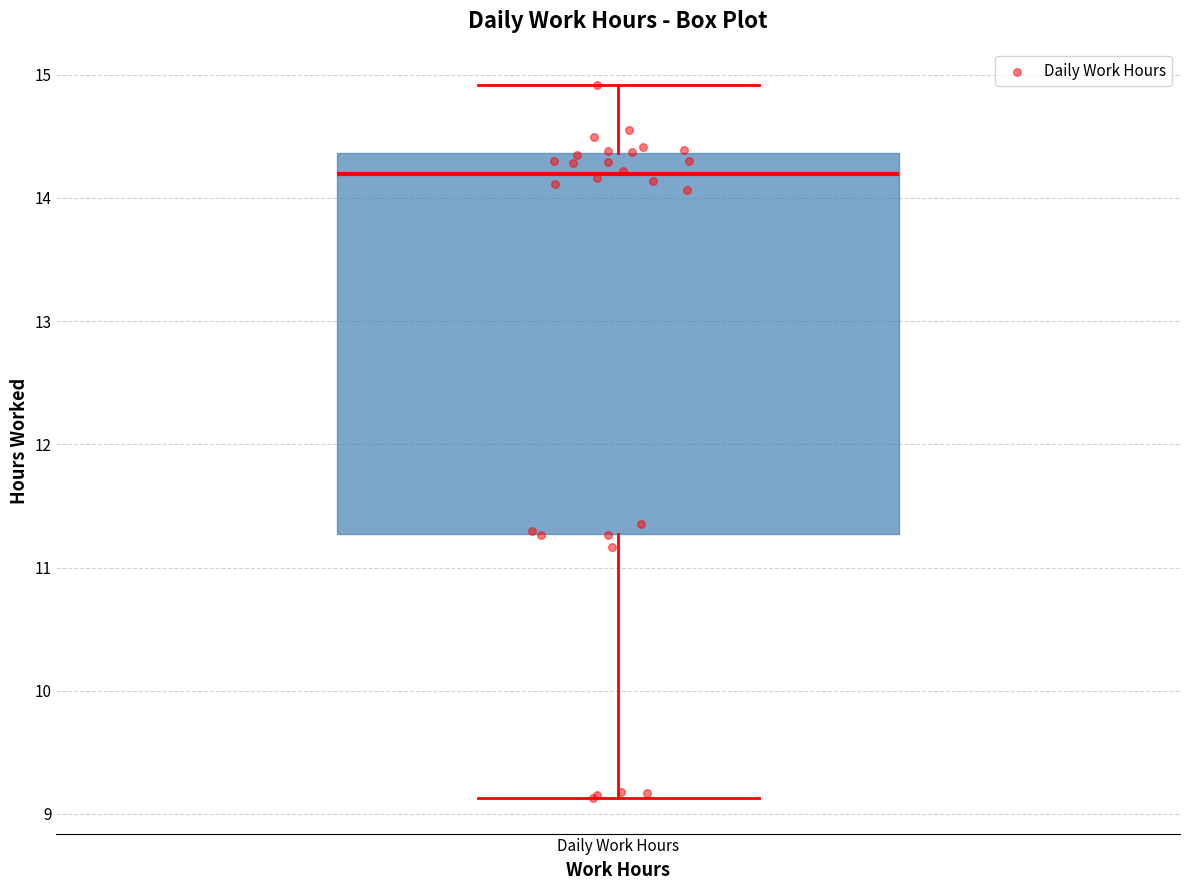

Read this box plot against the y-axis: the position of the median line, the range covered by the box, and the ends of both whiskers. The values are not printed on the chart, so give them approximately, as read against the axis.

median 14.2, box 11.3 to 14.4, whiskers 9.1 to 14.9